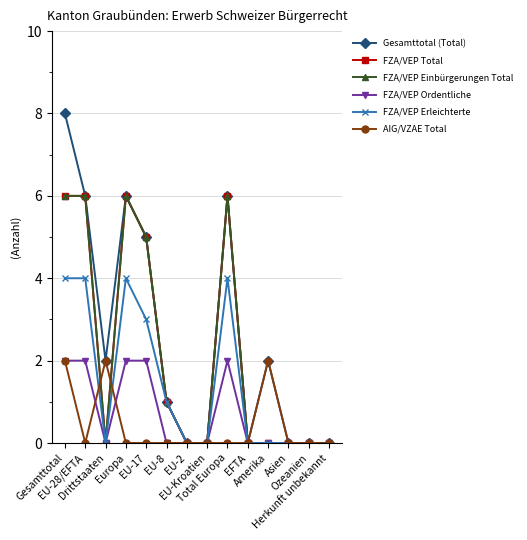

Is this an area chart (filled region under the line)?

No